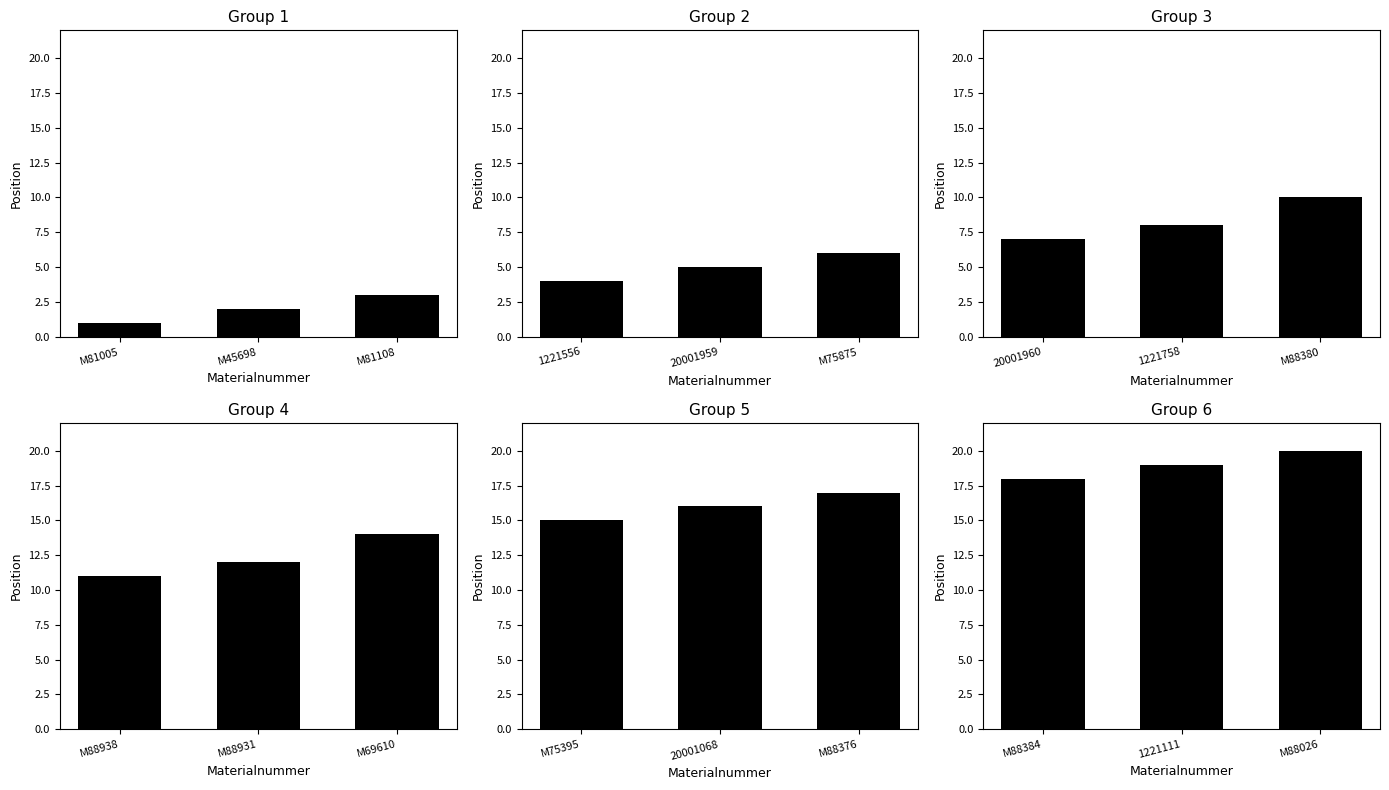

Which label corresponds to the smallest value in the chart?

M81005